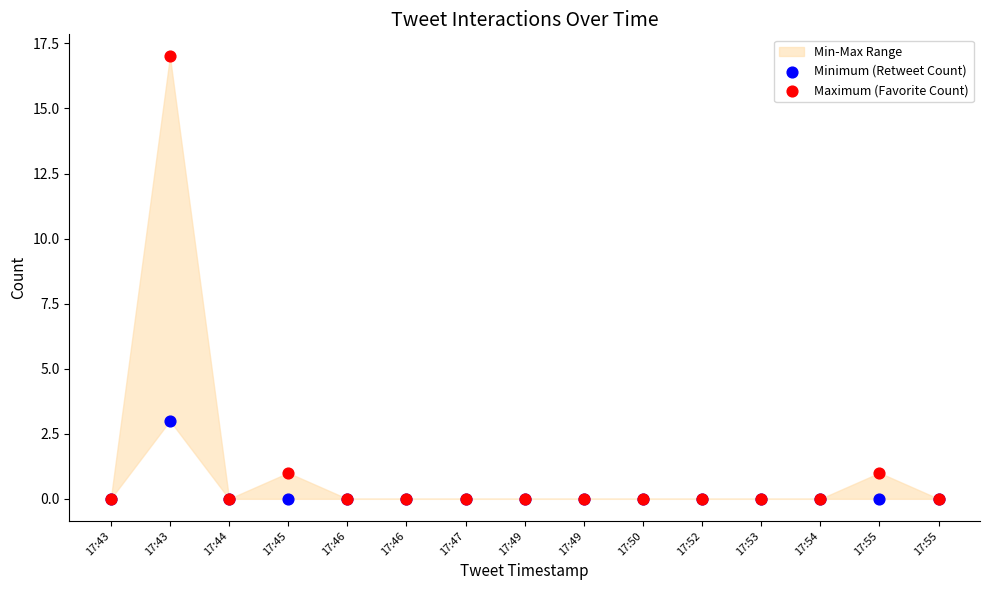

Across all series, what Y value is closest to 8?

3